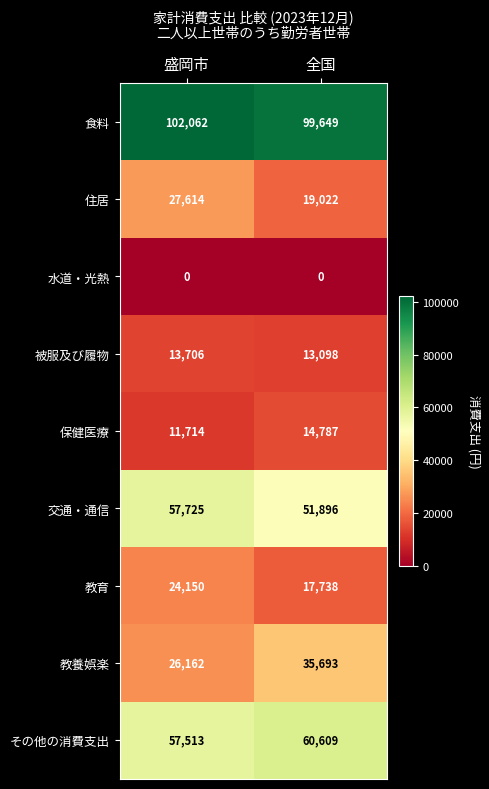

At 全国, list the series in order from largest to smallest.

食料, その他の消費支出, 交通・通信, 教養娯楽, 住居, 教育, 保健医療, 被服及び履物, 水道・光熱